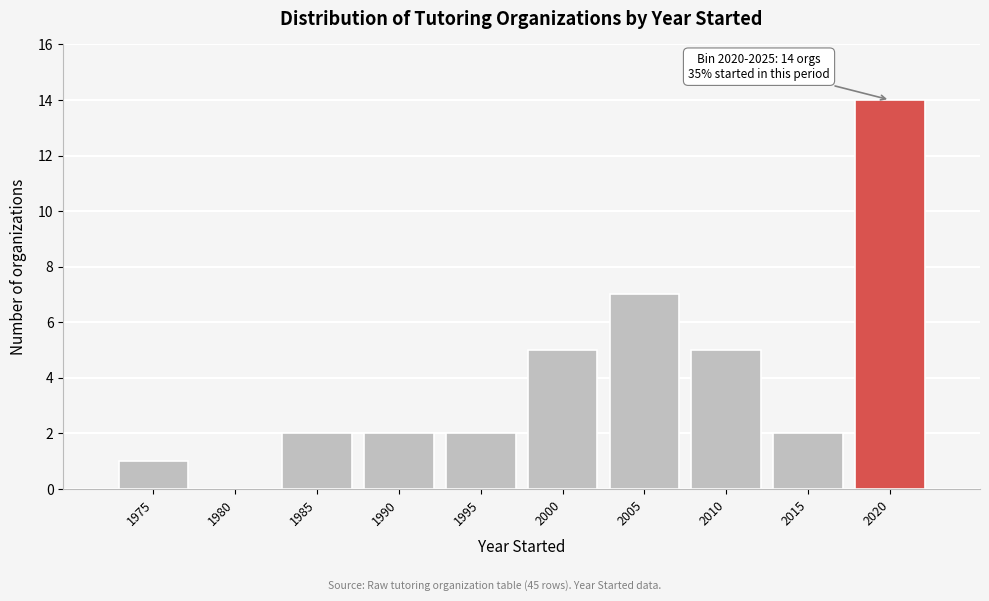

Reading left to right, transcribe all the data shown in this chart.

1975=1	1980=0	1985=2	1990=2	1995=2	2000=5	2005=7	2010=5	2015=2	2020=14